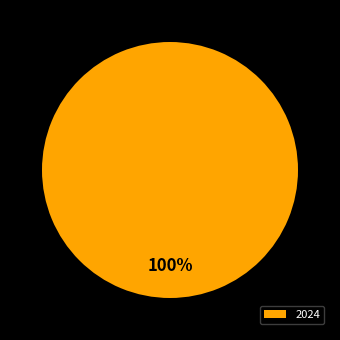

Is it true that 2024 is 100% of the pie?

True